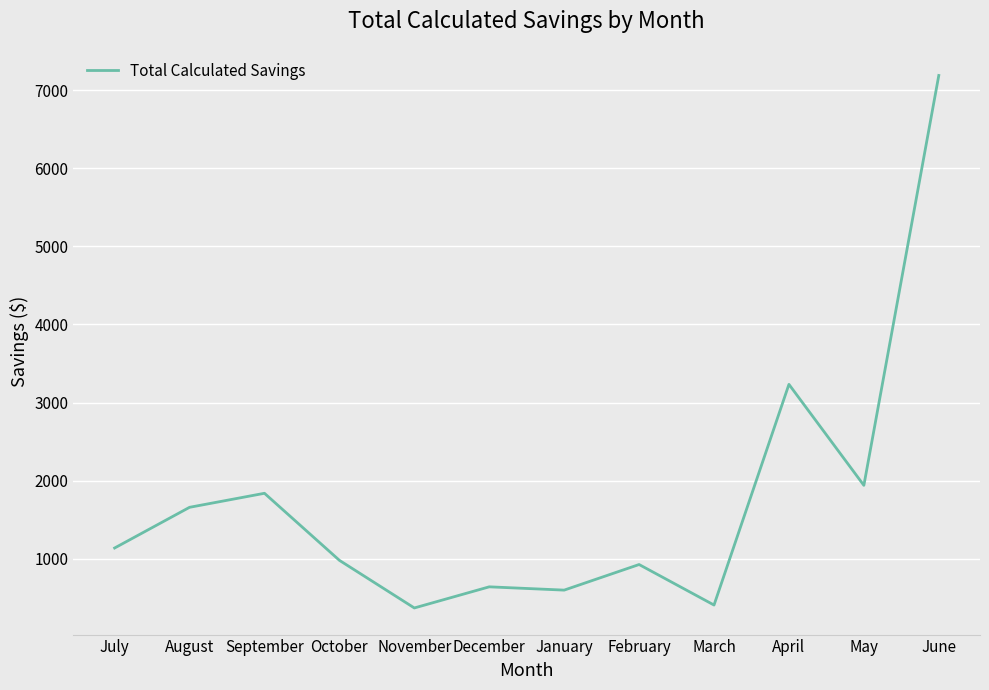

What value does the data have at October?

978.9